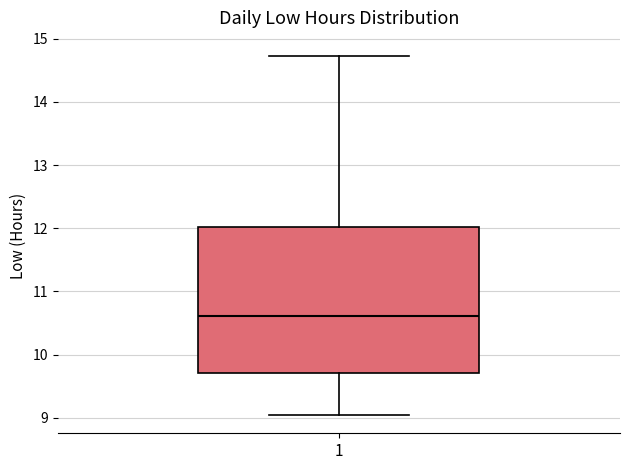

Transcribe this box plot: give where the median line is, the range the box spans, and where the two whiskers end, as read against the y-axis. The values are not printed on the chart, so give them approximately, as read against the axis.

median 10.6, box 9.7 to 12.0, whiskers 9.0 to 14.7